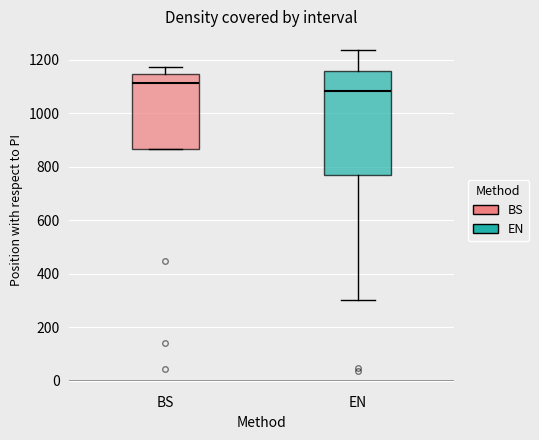

Which box's median line is the highest?

BS